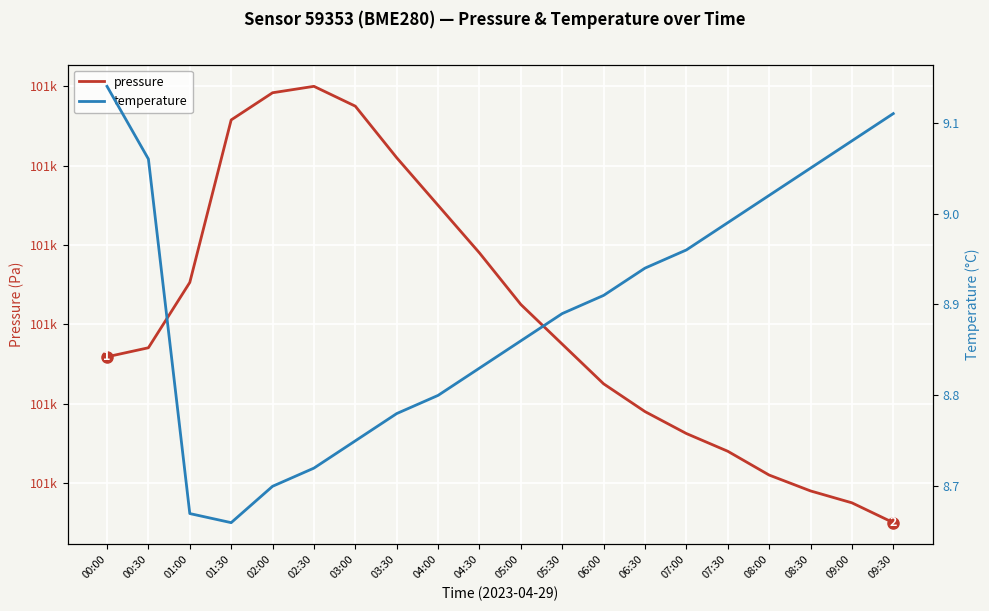

True or false: pressure and temperature intersect in this chart.

False